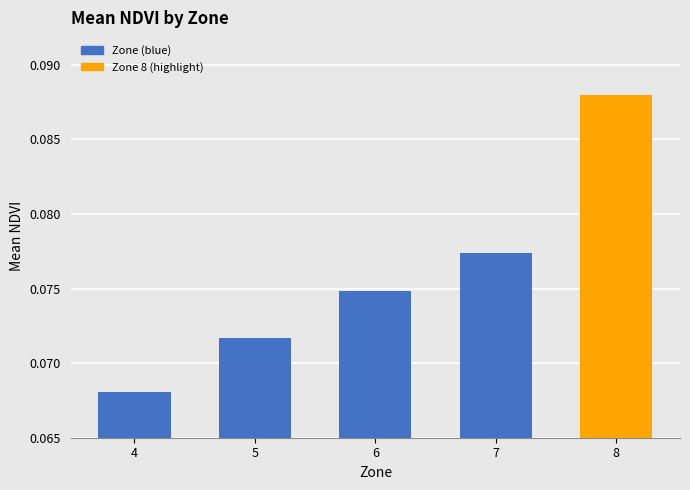

True or false: the data shows 0.0 at 5.

False